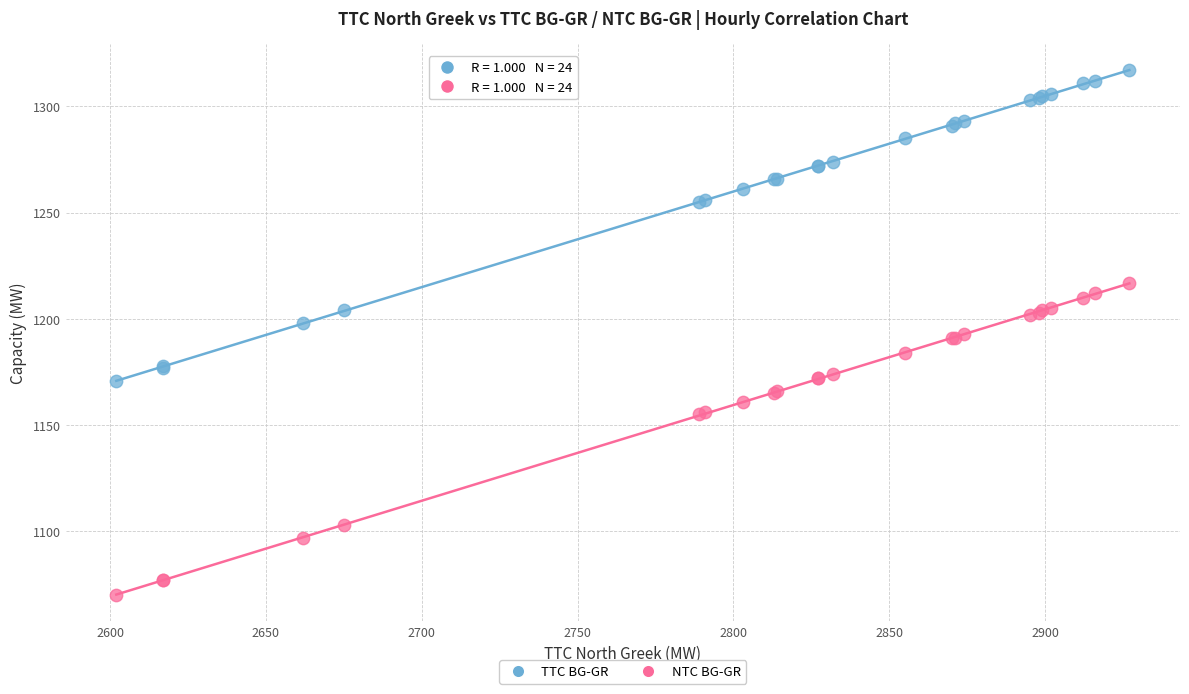

What is the X range (max minus min) for the scatter plot?

325